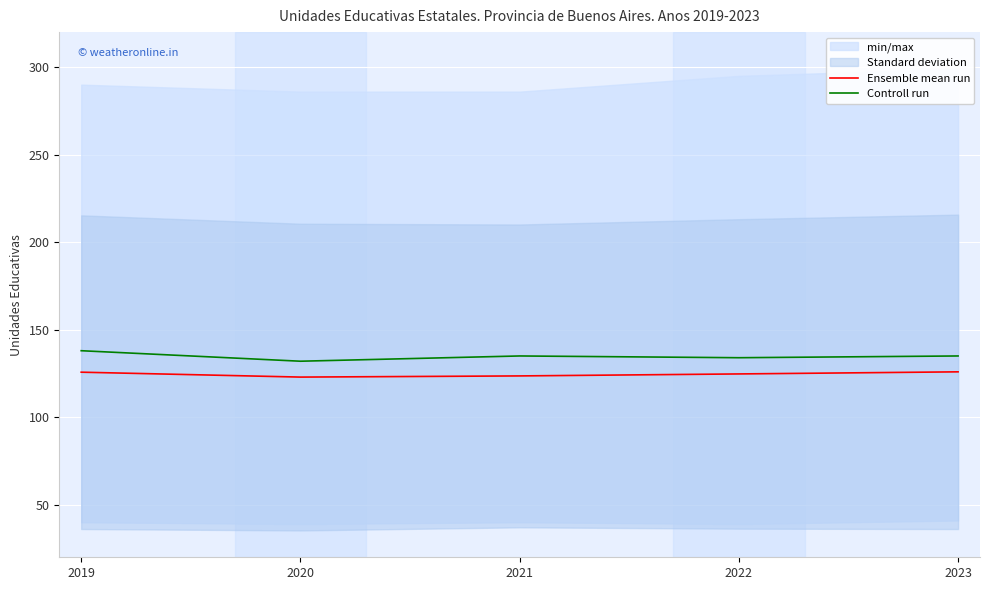

What is the total value across all series at 2020?

254.9